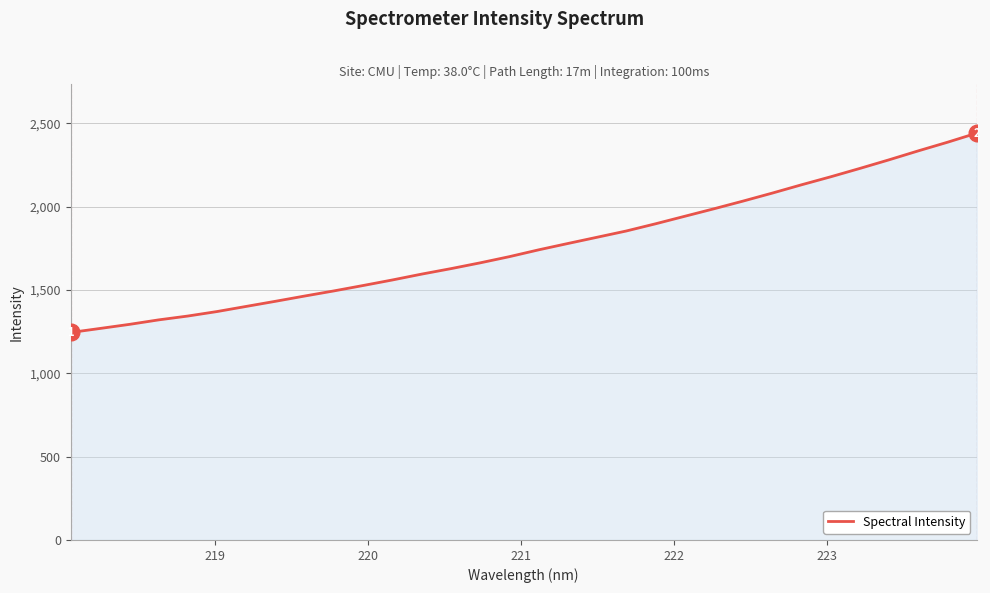

What is the average value?

1763.7